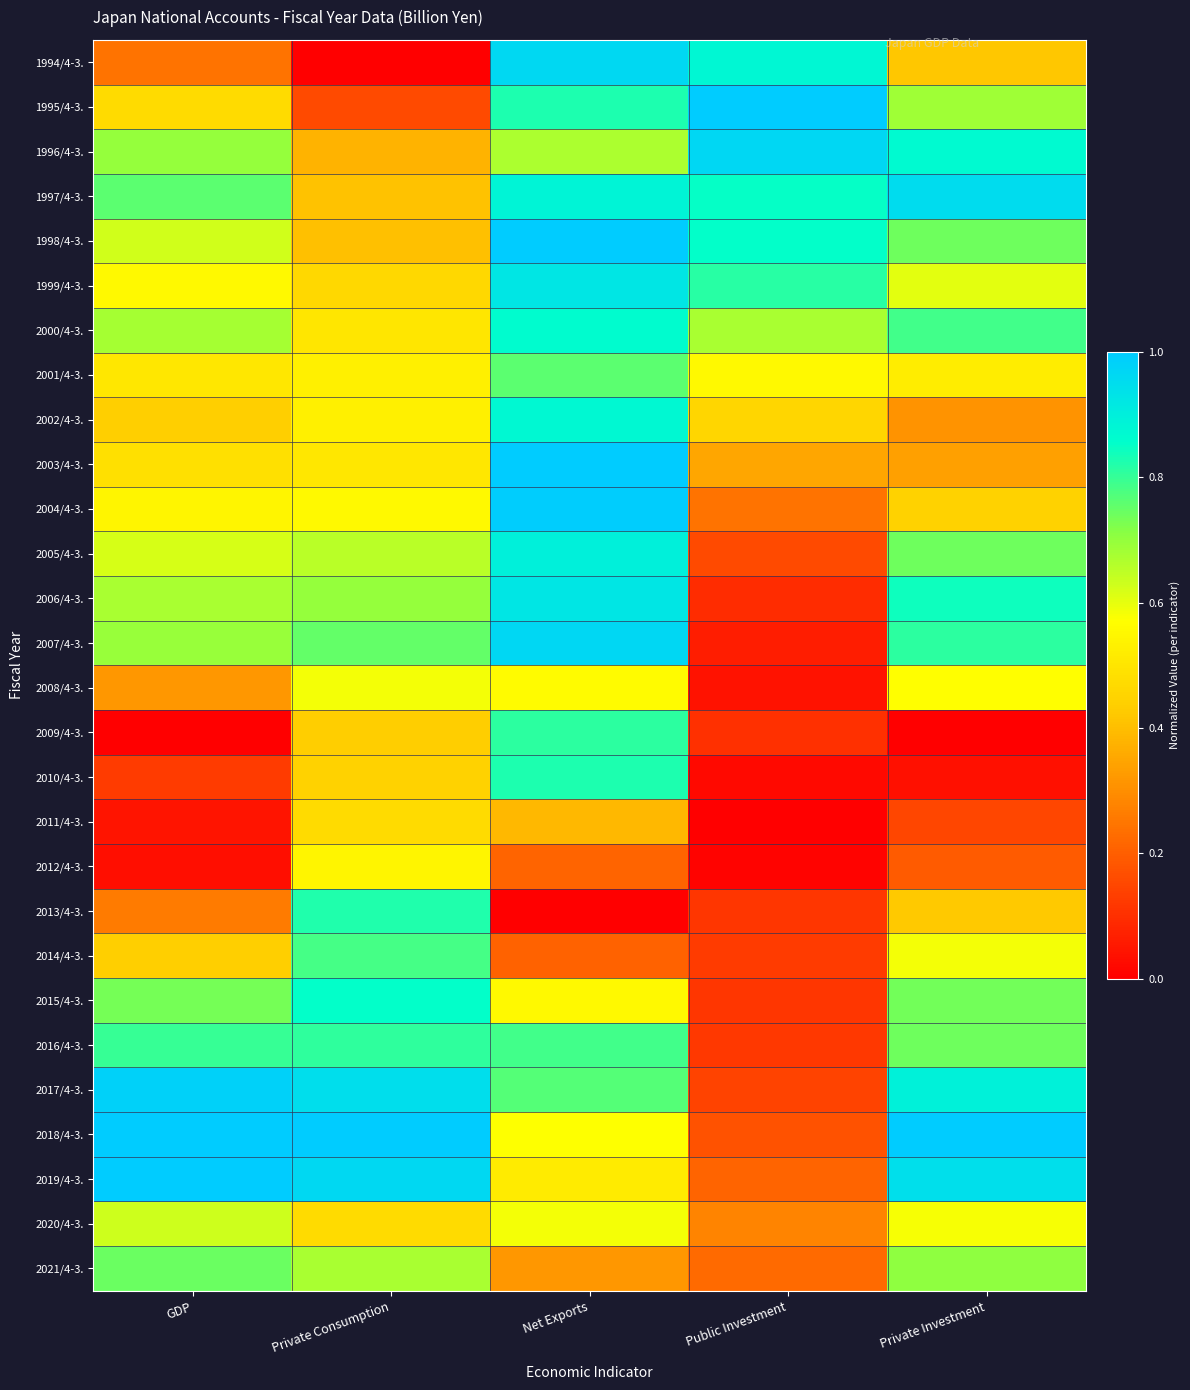

What is the spread (max minus min) of values at Public Investment?

1.0